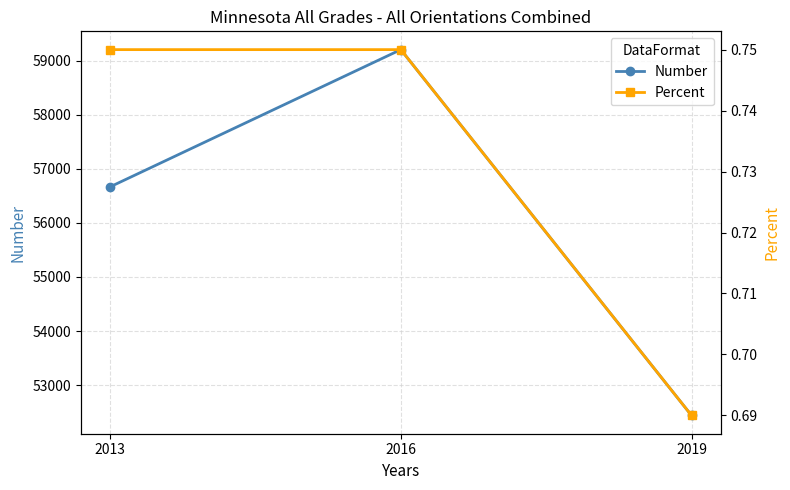

What is the sum of all Percent values?

2.2